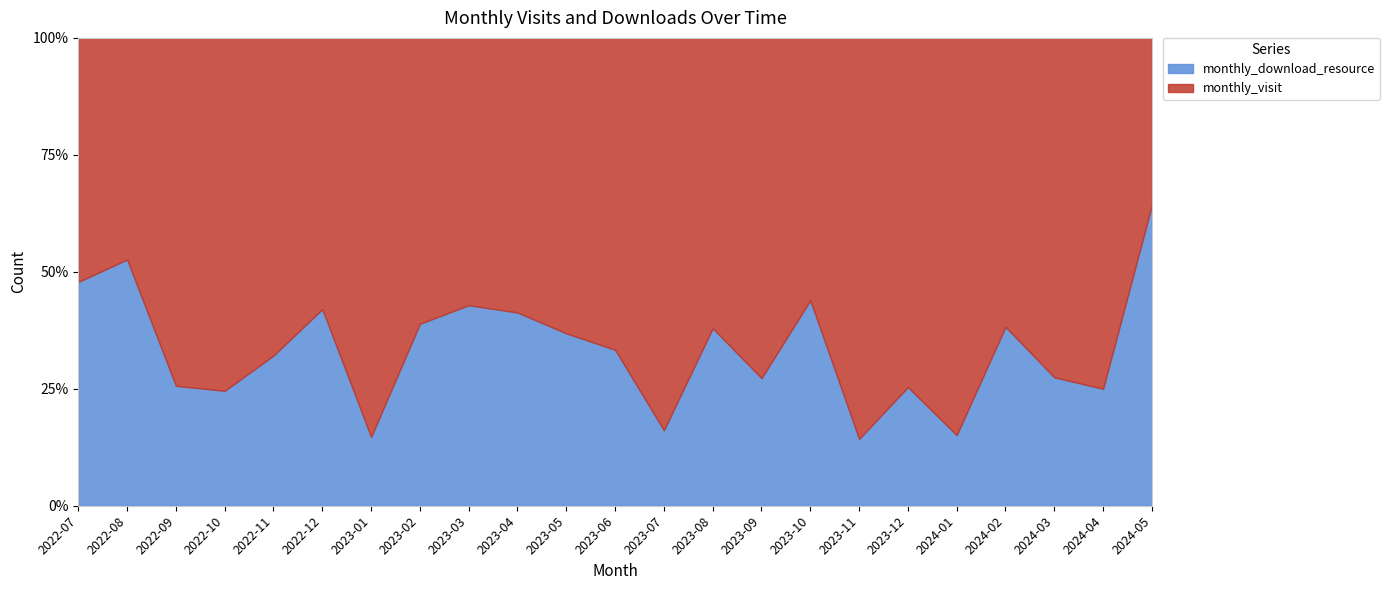

Reading left to right, what are all the values shown in this chart?

monthly_visit: 12	9	29	43	55	40	29	22	32	27	24	38	26	36	32	23	36	53	45	42	37	33	5
monthly_download_resource: 11	10	10	14	26	29	5	14	24	19	14	19	5	22	12	18	6	18	8	26	14	11	9